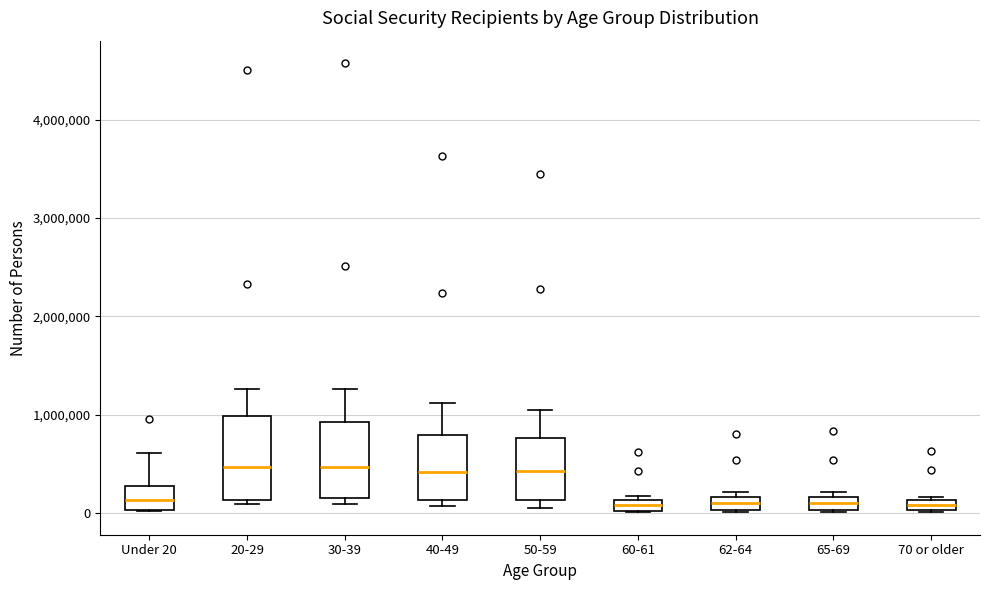

Where does the median line of the box for 40-49 sit on the y-axis? The values are not printed on the chart, so give them approximately, as read against the axis.

400000